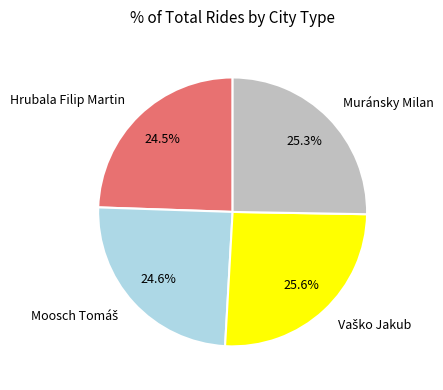

Approximately how many times larger is the value at Hrubala Filip Martin compared to Muránsky Milan?

1.0